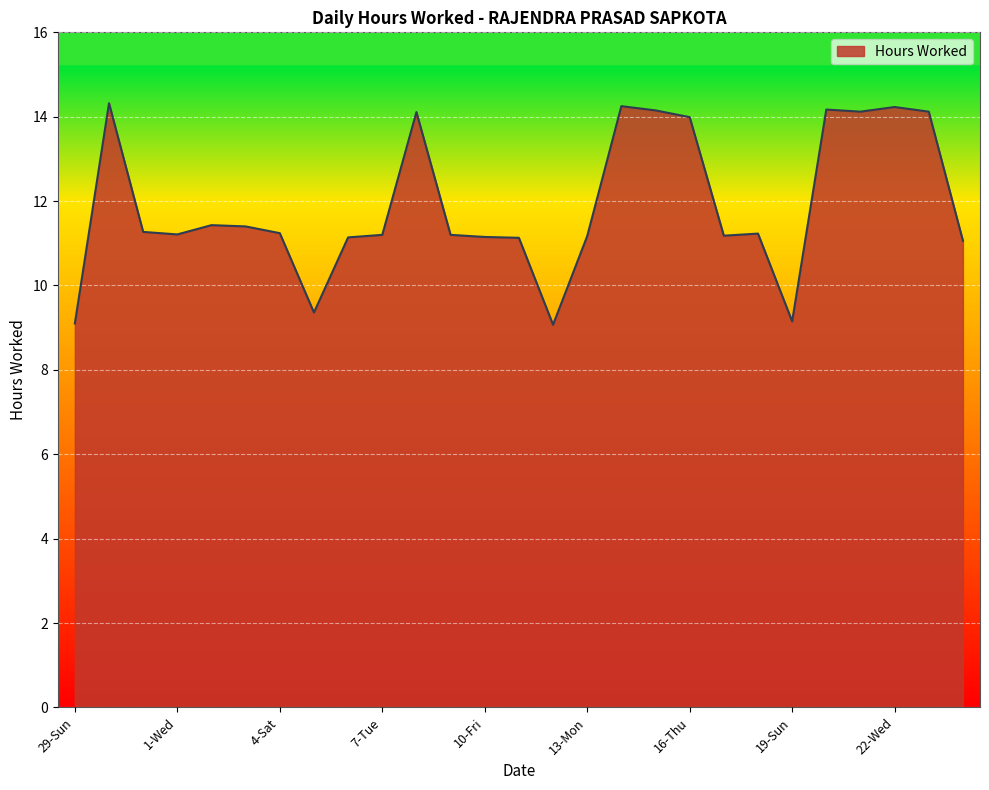

What is the maximum value shown in the chart?

14.3